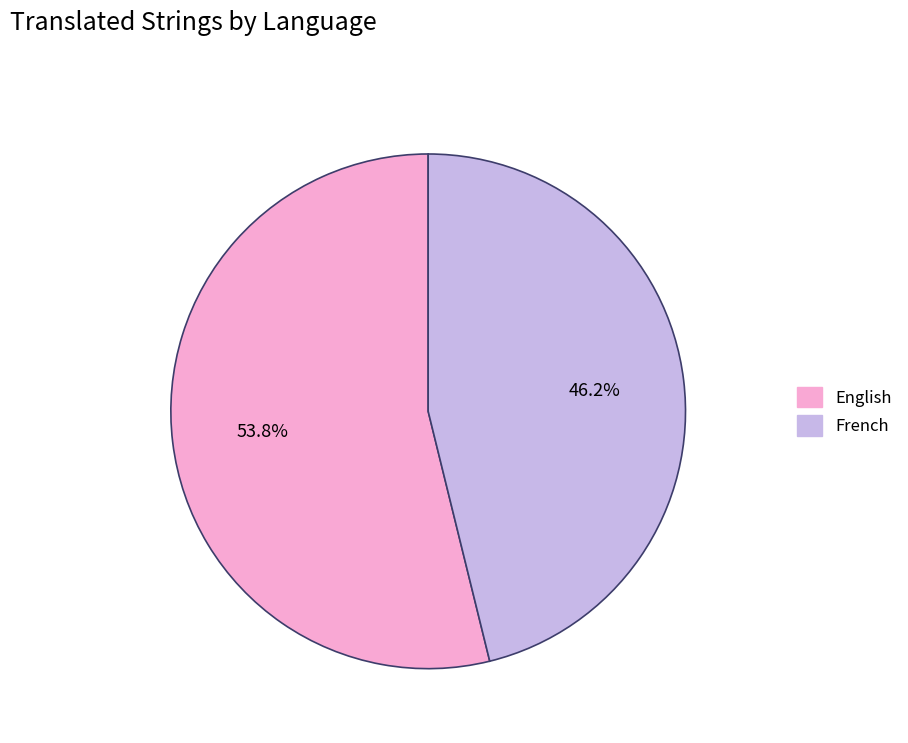

To the nearest percent, what percentage of the pie is French?

46%